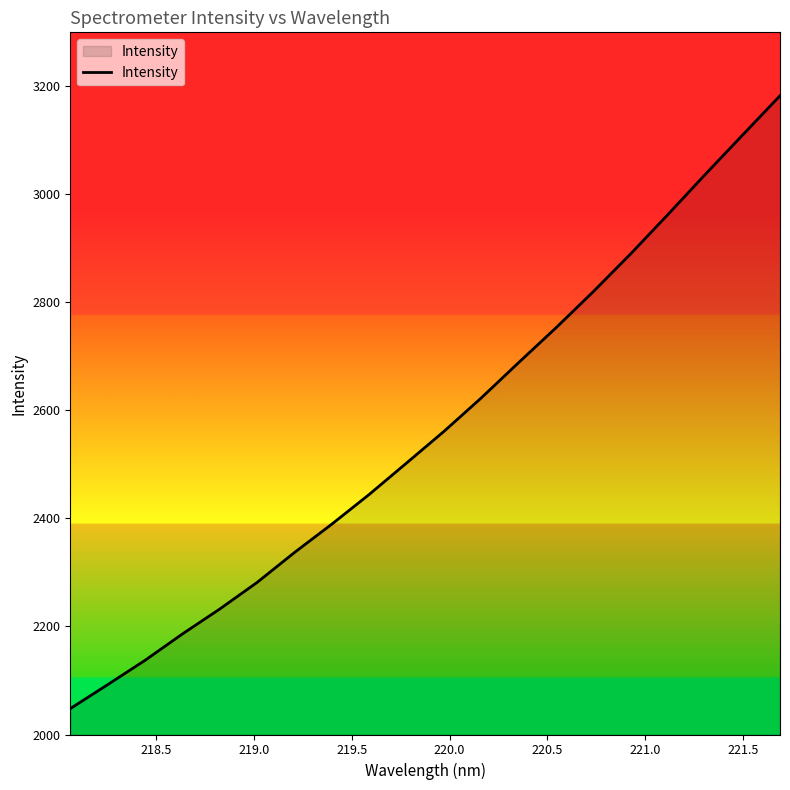

What is the minimum value shown in the chart?

2047.9